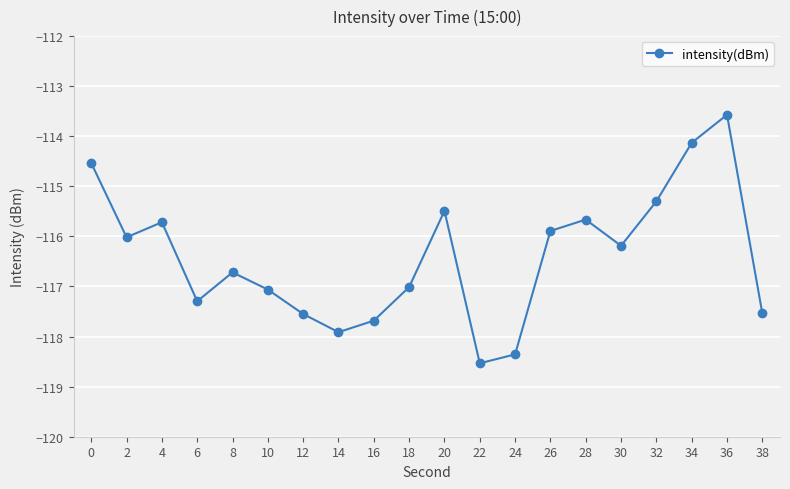

What is the difference between the maximum and second lowest values?

4.8